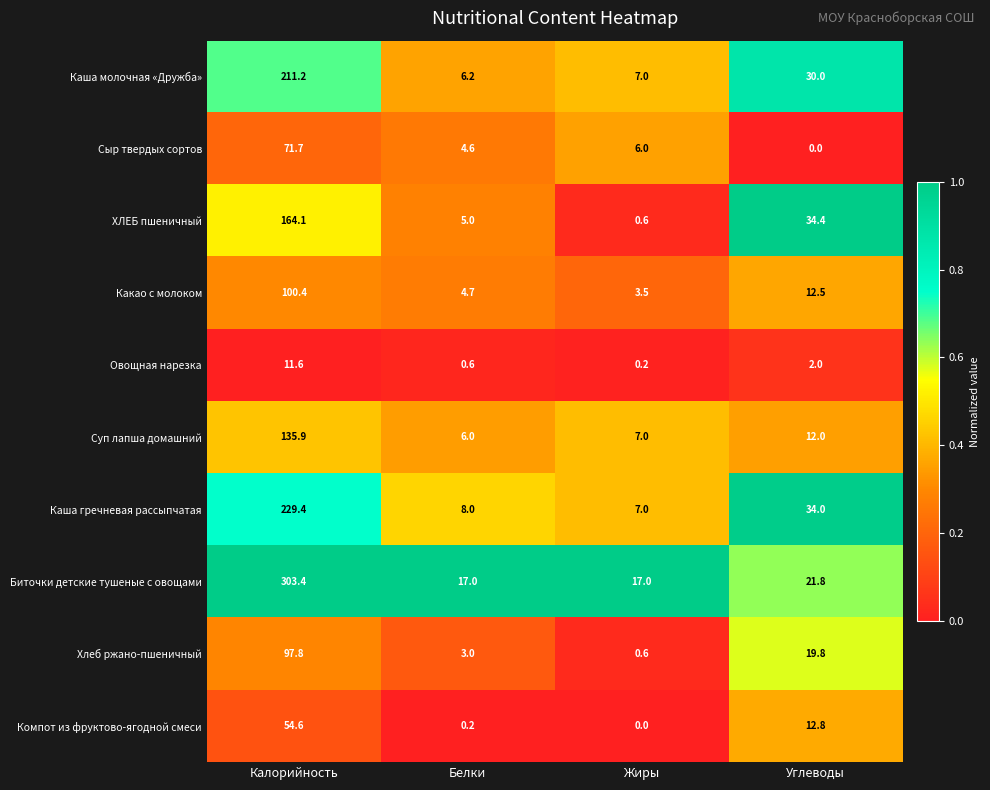

At Белки, list the series in order from smallest to largest.

Компот из фруктово-ягодной смеси, Овощная нарезка, Хлеб ржано-пшеничный, Сыр твердых сортов, Какао с молоком, ХЛЕБ пшеничный, Суп лапша домашний, Каша молочная «Дружба», Каша гречневая рассыпчатая, Биточки детские тушеные с овощами